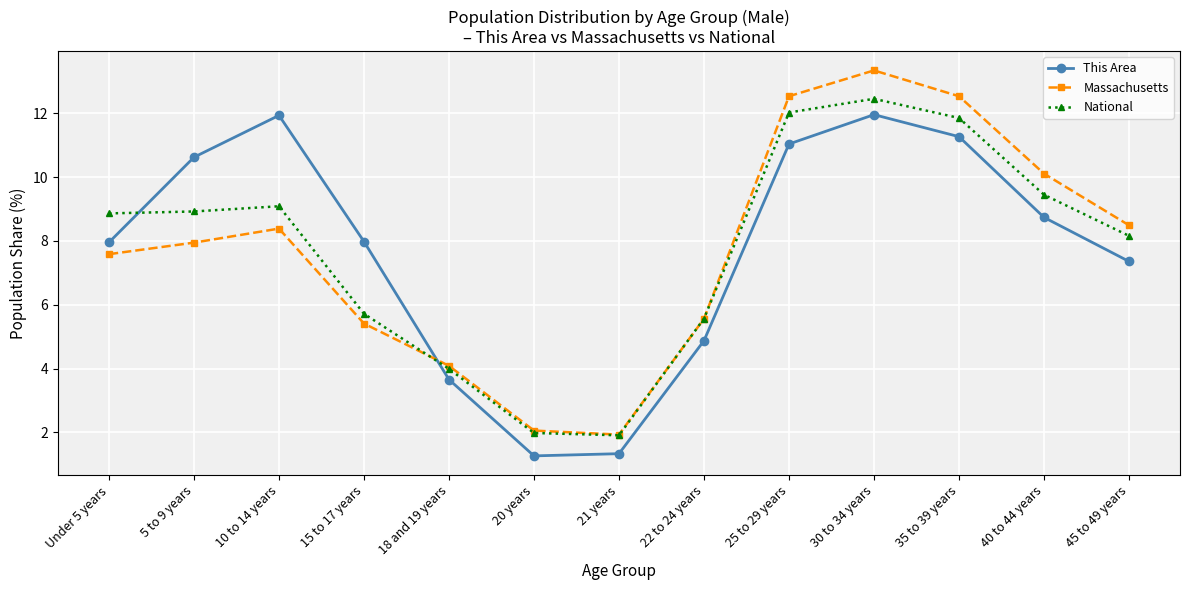

How many lines are shown in the chart?

3